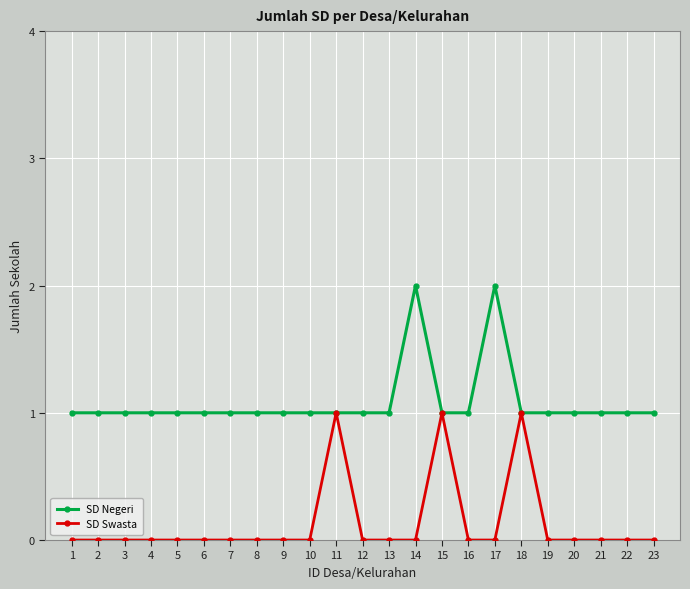

What are all the series names shown in the legend?

SD Negeri, SD Swasta